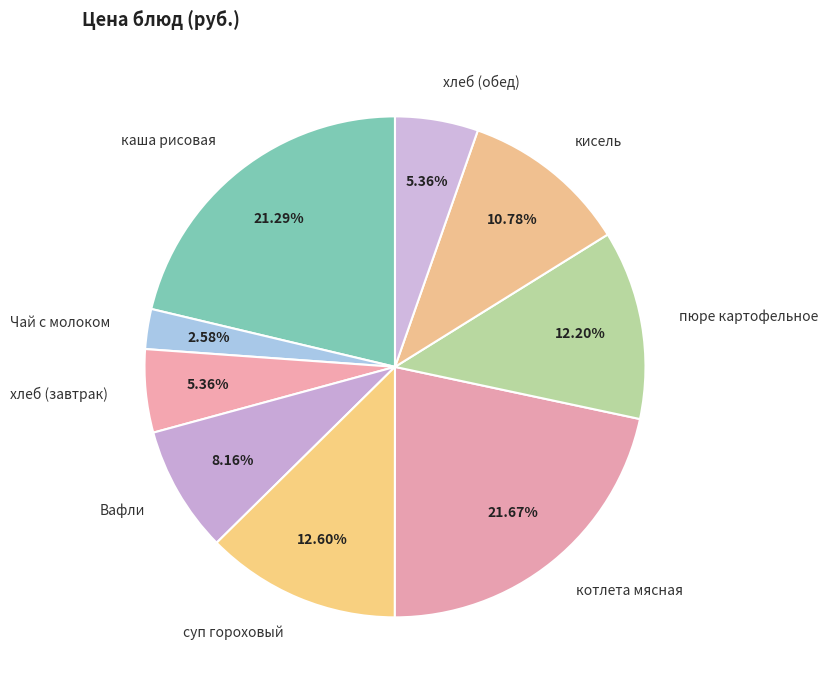

To the nearest percent, what is the combined percentage of кисель and суп гороховый?

23%